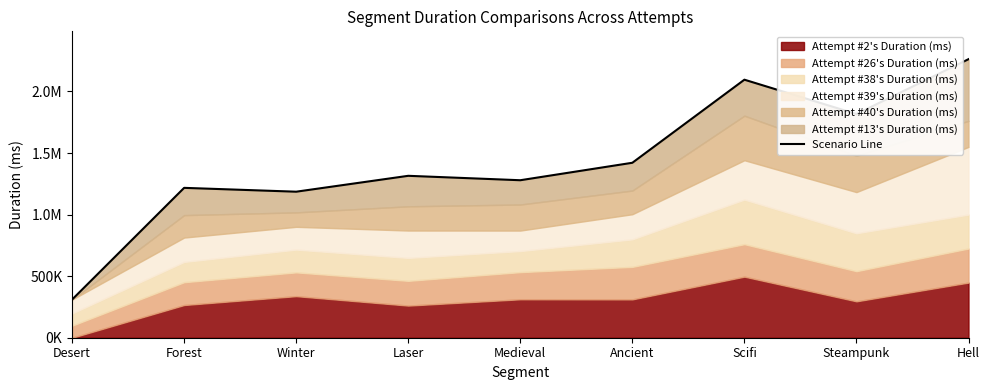

Rank the categories by value from highest to lowest.

Hell, Scifi, Steampunk, Ancient, Laser, Medieval, Forest, Winter, Desert